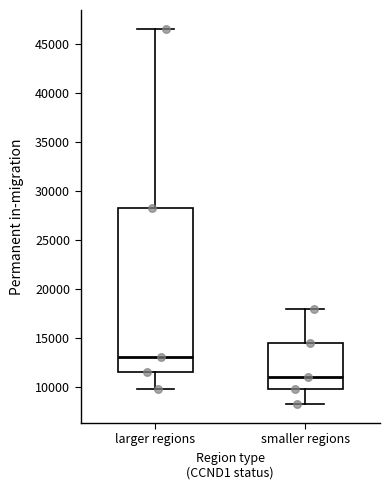

Comparing the boxes themselves (not the whiskers), which one is the tallest?

larger regions